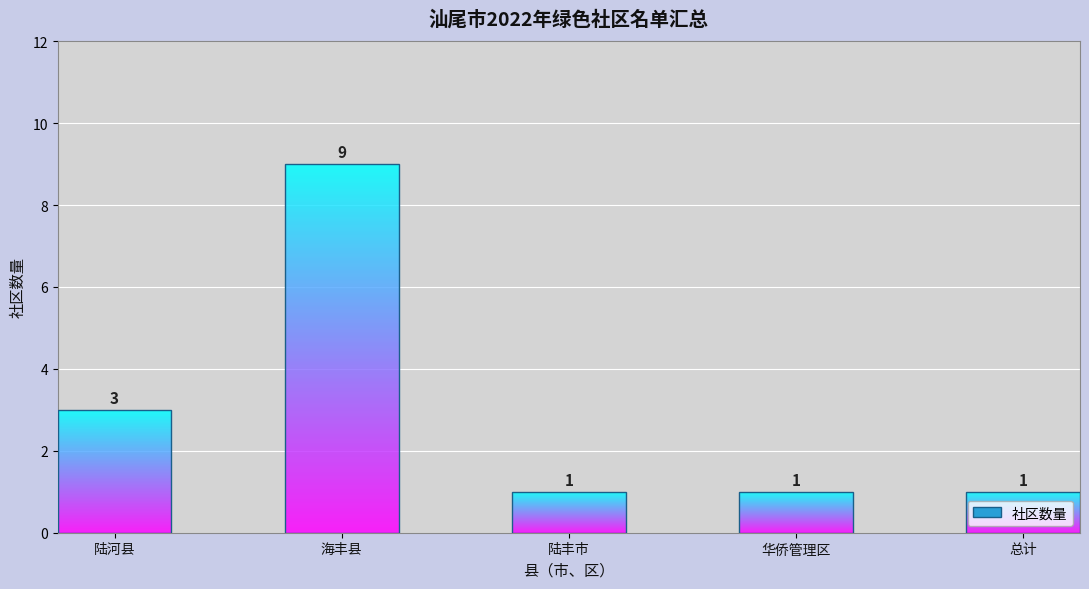

What is the smallest value displayed?

1